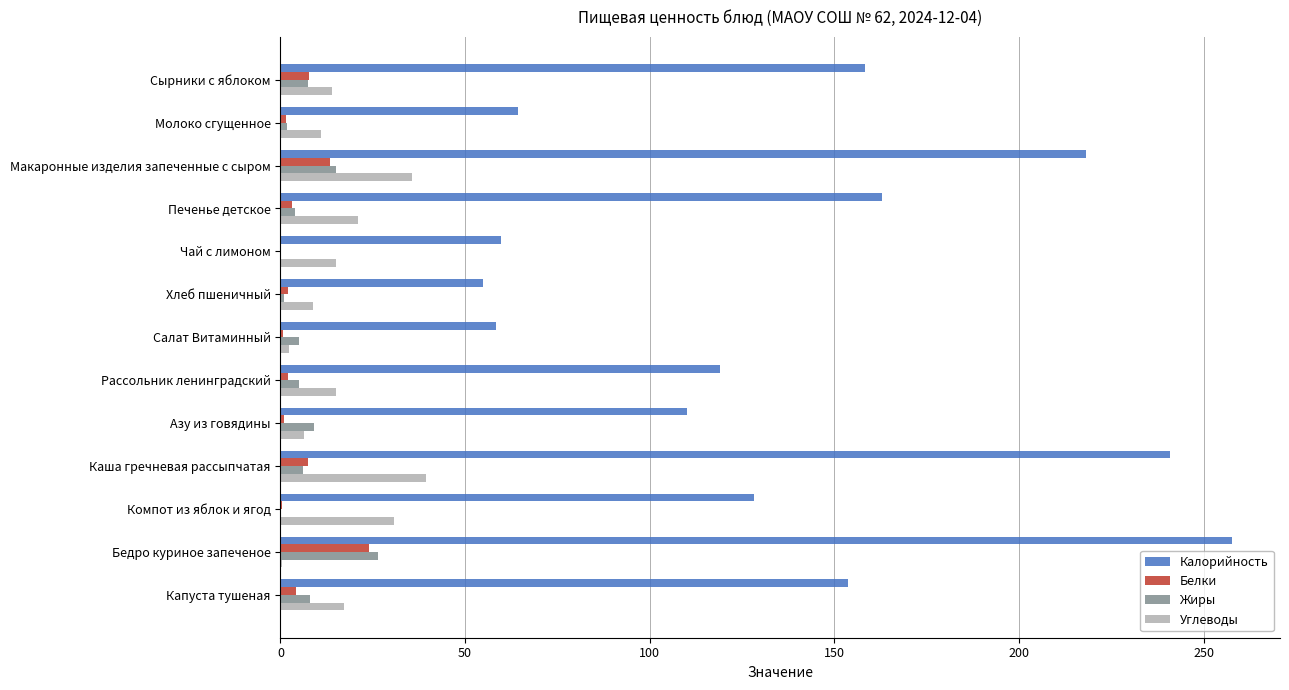

Which series has the widest spread of values?

Калорийность